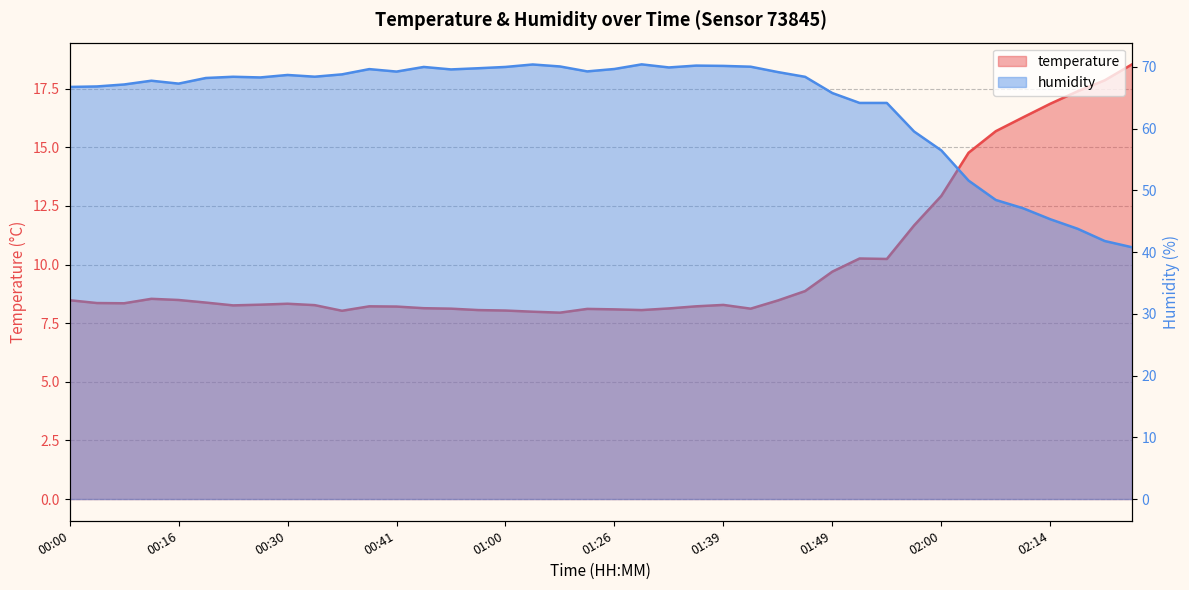

At which category is the sum across all series the highest?

01:29